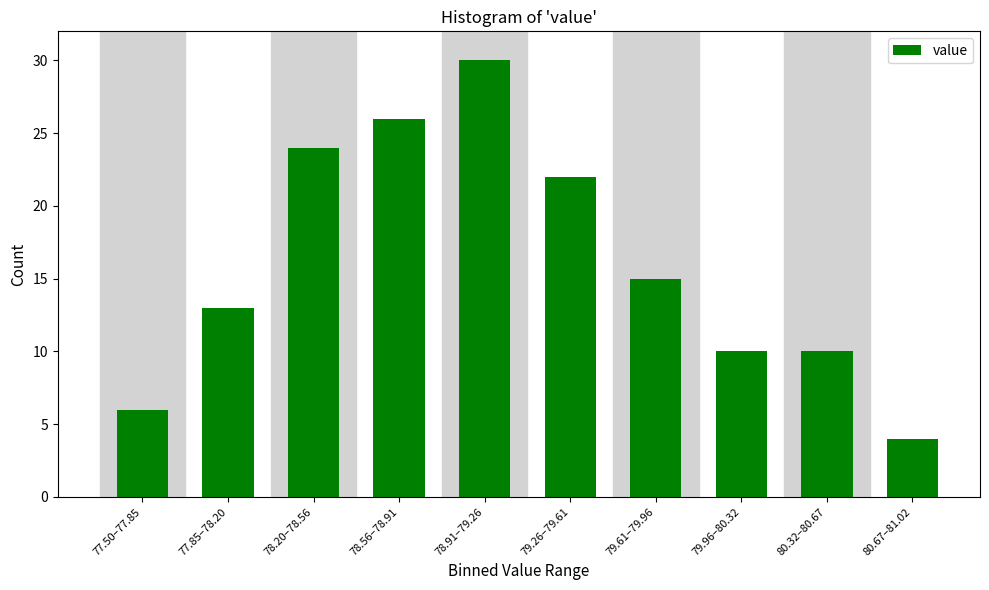

Reading right to left, list all the values displayed in this chart.

80.67–81.02=4	80.32–80.67=10	79.96–80.32=10	79.61–79.96=15	79.26–79.61=22	78.91–79.26=30	78.56–78.91=26	78.20–78.56=24	77.85–78.20=13	77.50–77.85=6